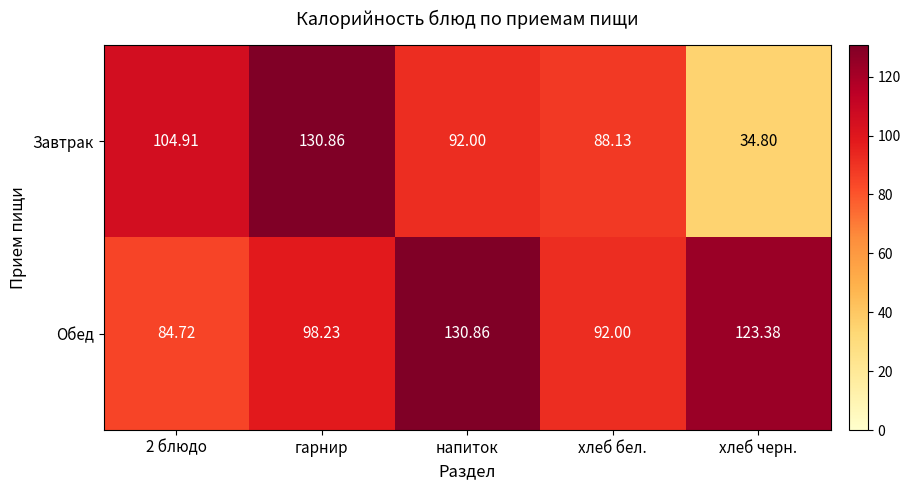

At which label is Обед closest to 107?

гарнир